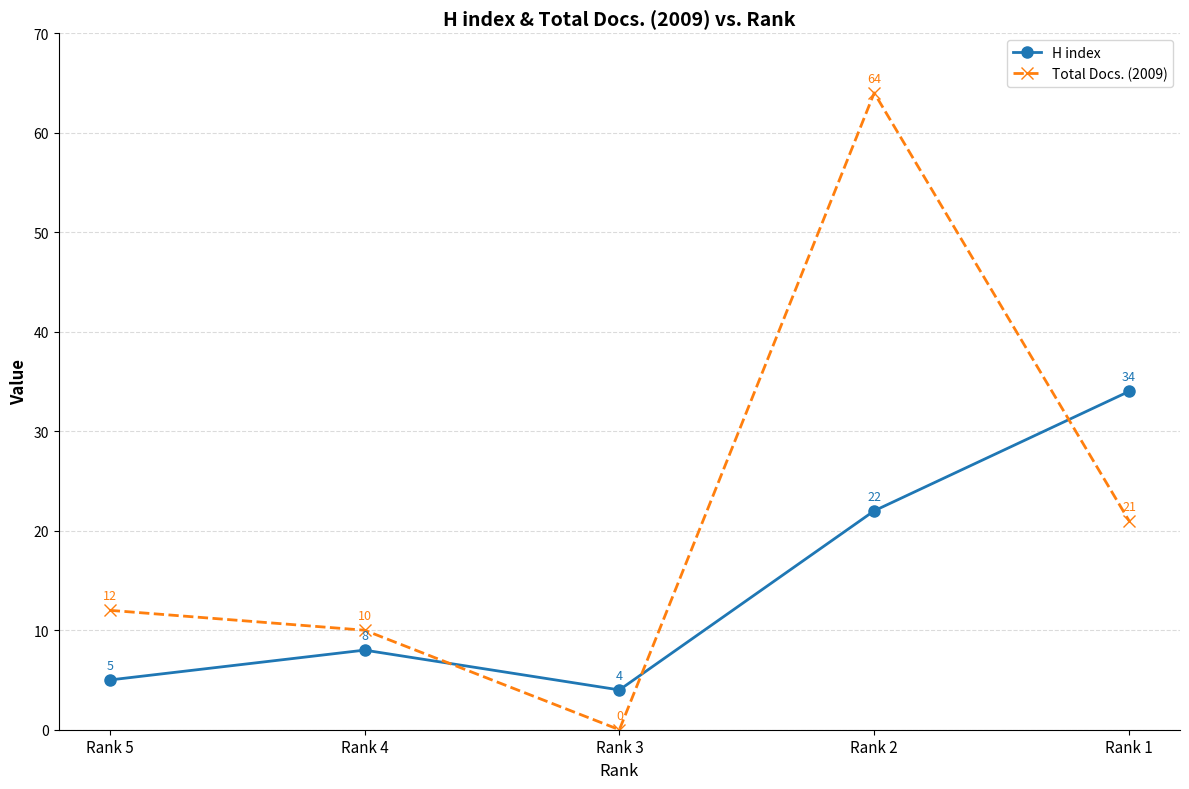

Which category has the highest value in the Total Docs. (2009) series?

Rank 2